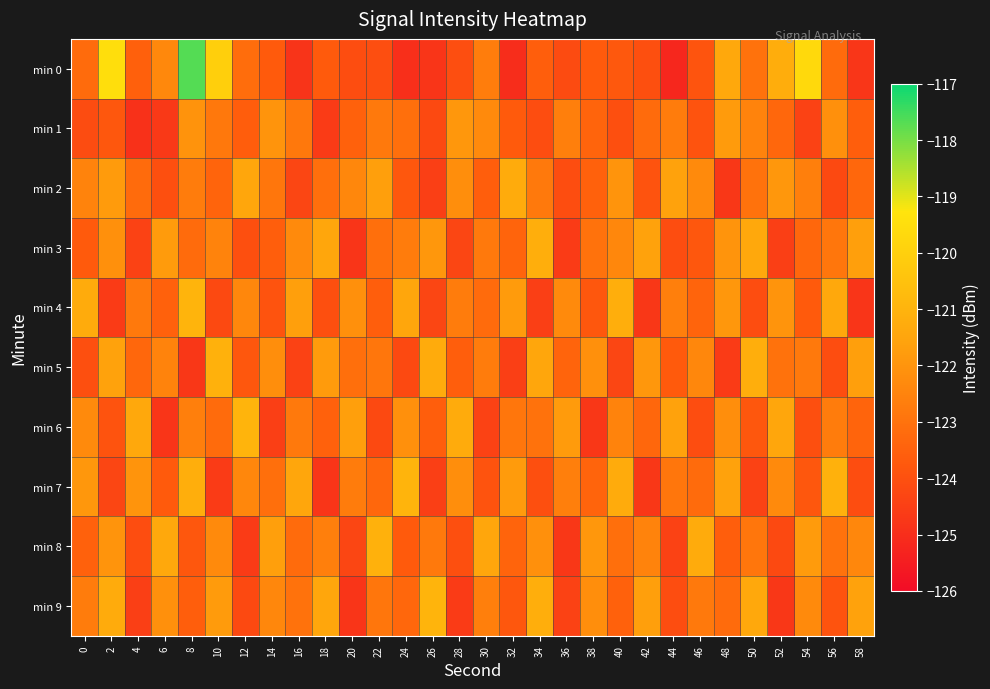

Reading right to left, what are all the values shown in this chart?

min 0: 58=-124.7	56=-123.2	54=-119.7	52=-121.3	50=-123.0	48=-121.4	46=-123.9	44=-125.2	42=-124.0	40=-123.8	38=-123.7	36=-124.2	34=-123.6	32=-125.0	30=-122.7	28=-124.1	26=-124.8	24=-124.9	22=-124.0	20=-124.1	18=-123.7	16=-124.8	14=-123.7	12=-123.1	10=-120.1	8=-117.7	6=-122.4	4=-123.5	2=-119.5	0=-123.2
min 1: 58=-123.6	56=-122.1	54=-124.4	52=-123.3	50=-122.5	48=-121.8	46=-123.9	44=-122.7	42=-123.2	40=-124.0	38=-123.4	36=-122.6	34=-124.1	32=-123.7	30=-122.3	28=-121.9	26=-124.2	24=-123.1	22=-122.8	20=-123.5	18=-124.6	16=-122.8	14=-122.0	12=-123.6	10=-122.8	8=-122.0	6=-124.7	4=-124.9	2=-123.8	0=-124.1
min 2: 58=-123.3	56=-124.2	54=-122.6	52=-121.9	50=-123.0	48=-124.7	46=-122.3	44=-121.6	42=-123.9	40=-122.0	38=-123.5	36=-124.1	34=-122.8	32=-121.3	30=-123.6	28=-122.2	26=-124.5	24=-123.8	22=-121.7	20=-122.4	18=-123.1	16=-124.3	14=-122.9	12=-121.5	10=-123.4	8=-122.7	6=-124.0	4=-123.2	2=-121.8	0=-122.5
min 3: 58=-121.7	56=-122.9	54=-123.3	52=-124.5	50=-121.4	48=-122.0	46=-123.8	44=-124.1	42=-121.6	40=-122.4	38=-123.0	36=-124.6	34=-121.2	32=-123.4	30=-122.8	28=-124.3	26=-121.9	24=-122.7	22=-123.1	20=-124.8	18=-121.5	16=-122.3	14=-123.6	12=-124.0	10=-122.5	8=-123.2	6=-121.8	4=-124.4	2=-122.1	0=-123.7
min 4: 58=-124.8	56=-121.4	54=-123.7	52=-122.0	50=-124.1	48=-121.9	46=-123.4	44=-122.6	42=-124.7	40=-121.2	38=-123.8	36=-122.3	34=-124.5	32=-121.8	30=-123.2	28=-122.7	26=-124.3	24=-121.5	22=-123.6	20=-122.1	18=-124.0	16=-121.7	14=-123.9	12=-122.4	10=-124.2	8=-121.0	6=-123.5	4=-122.8	2=-124.6	0=-121.3
min 5: 58=-121.7	56=-124.1	54=-122.8	52=-123.0	50=-121.2	48=-124.6	46=-122.4	44=-123.7	42=-121.9	40=-124.3	38=-122.1	36=-123.4	34=-121.5	32=-124.5	30=-122.7	28=-123.6	26=-121.3	24=-124.2	22=-122.9	20=-123.1	18=-121.8	16=-124.4	14=-122.2	12=-123.8	10=-121.1	8=-124.7	6=-122.5	4=-123.3	2=-121.6	0=-124.0
min 6: 58=-123.4	56=-122.7	54=-124.0	52=-121.5	50=-123.8	48=-122.2	46=-124.1	44=-121.6	42=-123.3	40=-122.5	38=-124.7	36=-121.8	34=-123.0	32=-122.9	30=-124.4	28=-121.3	26=-123.6	24=-122.1	22=-124.2	20=-121.7	18=-123.5	16=-122.8	14=-124.5	12=-121.0	10=-123.2	8=-122.6	6=-124.8	4=-121.4	2=-123.9	0=-122.3
min 7: 58=-124.1	56=-121.1	54=-123.8	52=-122.3	50=-124.4	48=-121.6	46=-123.2	44=-122.9	42=-124.7	40=-121.3	38=-123.4	36=-122.6	34=-124.0	32=-121.8	30=-123.9	28=-122.2	26=-124.5	24=-121.0	22=-123.3	20=-122.7	18=-124.8	16=-121.5	14=-123.1	12=-122.4	10=-124.6	8=-121.2	6=-123.7	4=-122.0	2=-124.3	0=-121.9
min 8: 58=-122.4	56=-123.0	54=-121.8	52=-124.2	50=-122.9	48=-123.6	46=-121.3	44=-124.4	42=-122.5	40=-123.1	38=-121.9	36=-124.7	34=-122.1	32=-123.4	30=-121.5	28=-124.0	26=-122.8	24=-123.7	22=-121.1	20=-124.3	18=-122.6	16=-123.2	14=-121.7	12=-124.6	10=-122.3	8=-123.8	6=-121.4	4=-124.1	2=-122.0	0=-123.5
min 9: 58=-121.6	56=-123.9	54=-122.3	52=-124.7	50=-121.4	48=-123.2	46=-122.8	44=-124.1	42=-121.7	40=-123.5	38=-122.2	36=-124.4	34=-121.2	32=-123.8	30=-122.6	28=-124.6	26=-121.0	24=-123.3	22=-122.9	20=-124.8	18=-121.5	16=-123.0	14=-122.4	12=-124.2	10=-121.8	8=-123.6	6=-122.1	4=-124.5	2=-121.3	0=-122.7